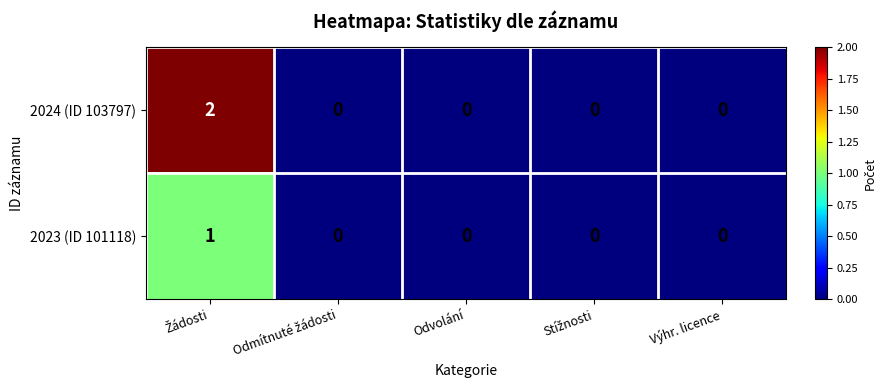

The 2024 (ID 103797) series shows 0 at Výhr. licence. True or false?

True